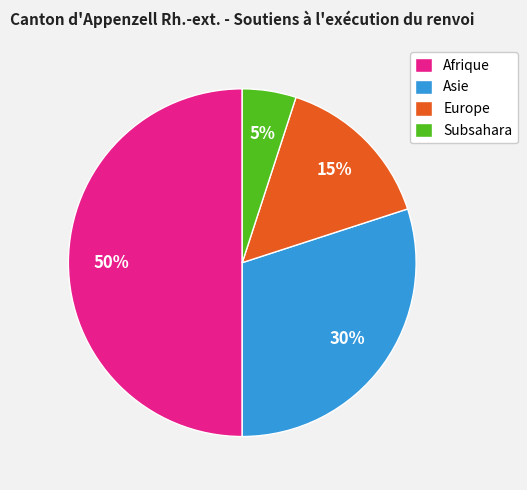

True or false: Afrique accounts for 43% of the total.

False